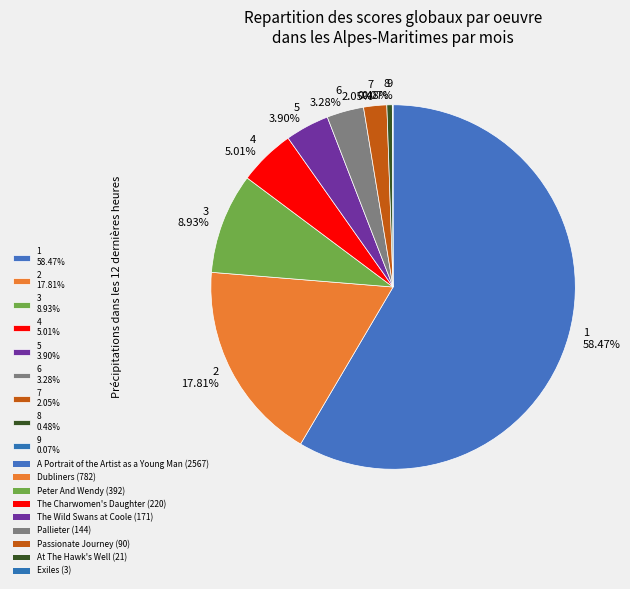

Is the sum of 5 3.90% and 1 58.47% greater than half?

Yes